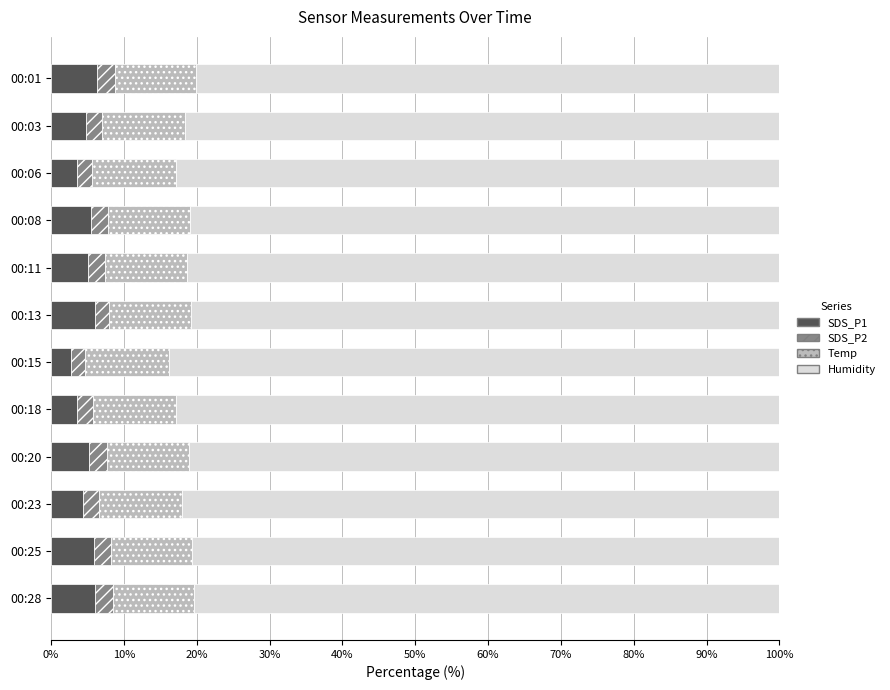

What is the total value across all series at 00:08?

100.0